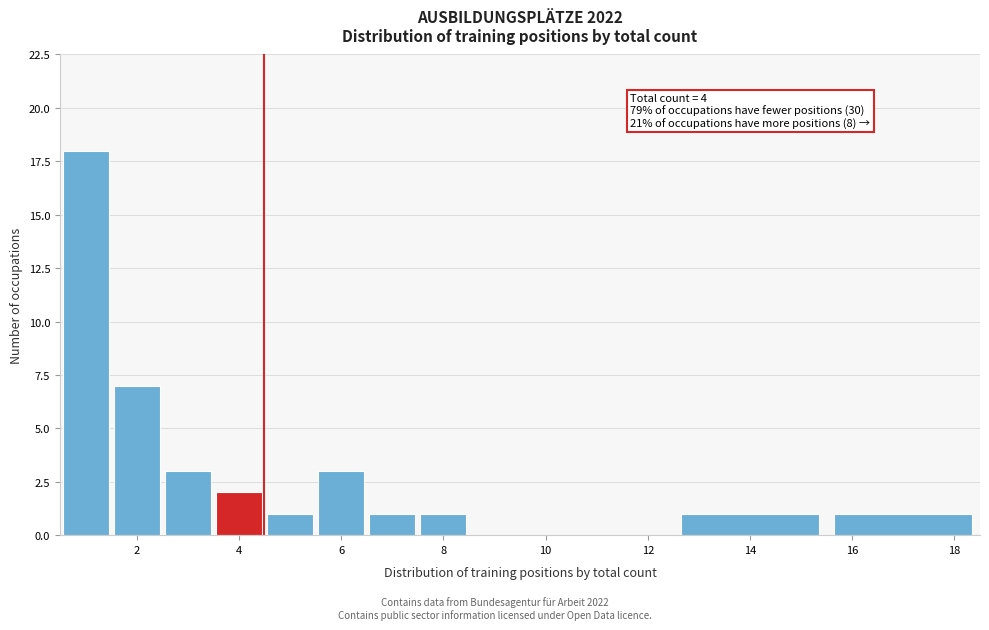

Over which range of the x-axis is the bar tallest?

0.5 to 1.5